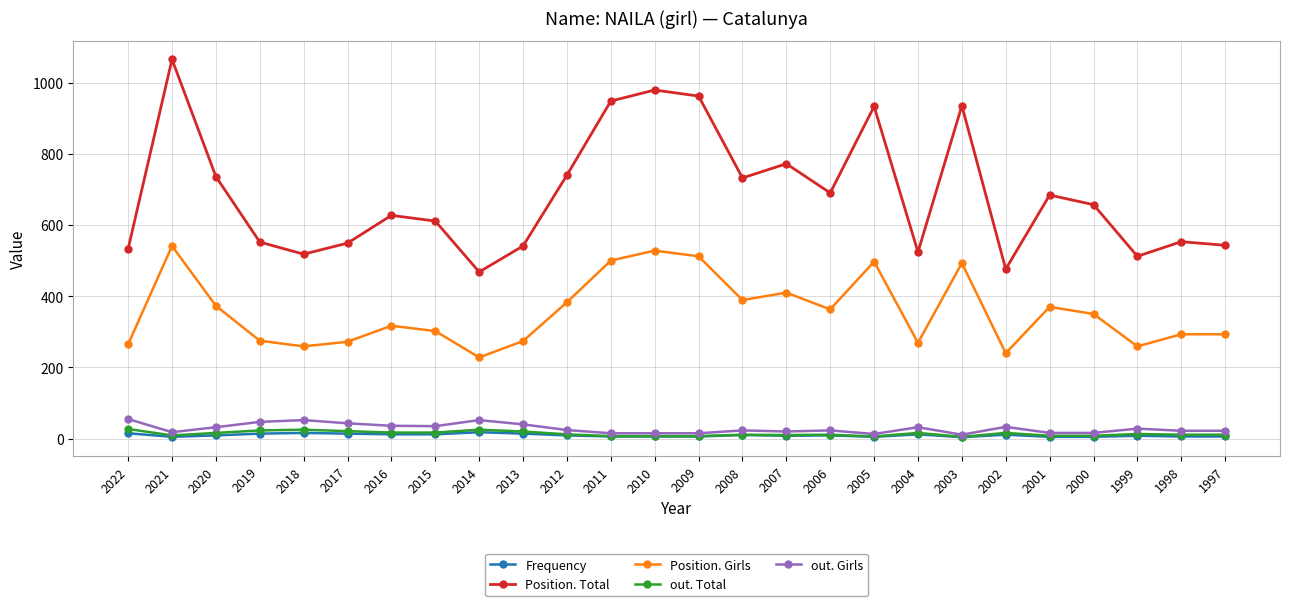

True or false: Position. Total has a value of 139 at 2016.

False